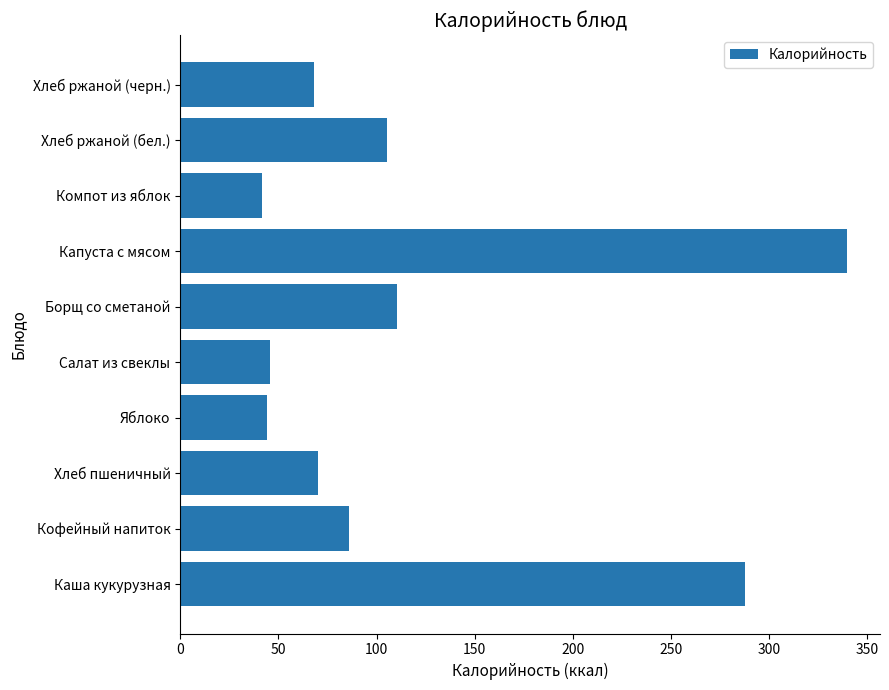

The value at Салат из свеклы is 27.5. True or false?

False